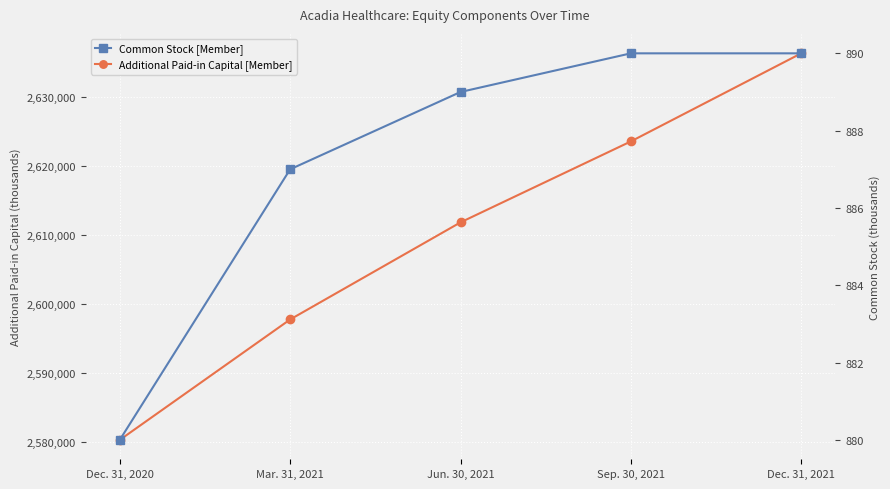

What is the label of the 1st point from the left?

Dec. 31, 2020